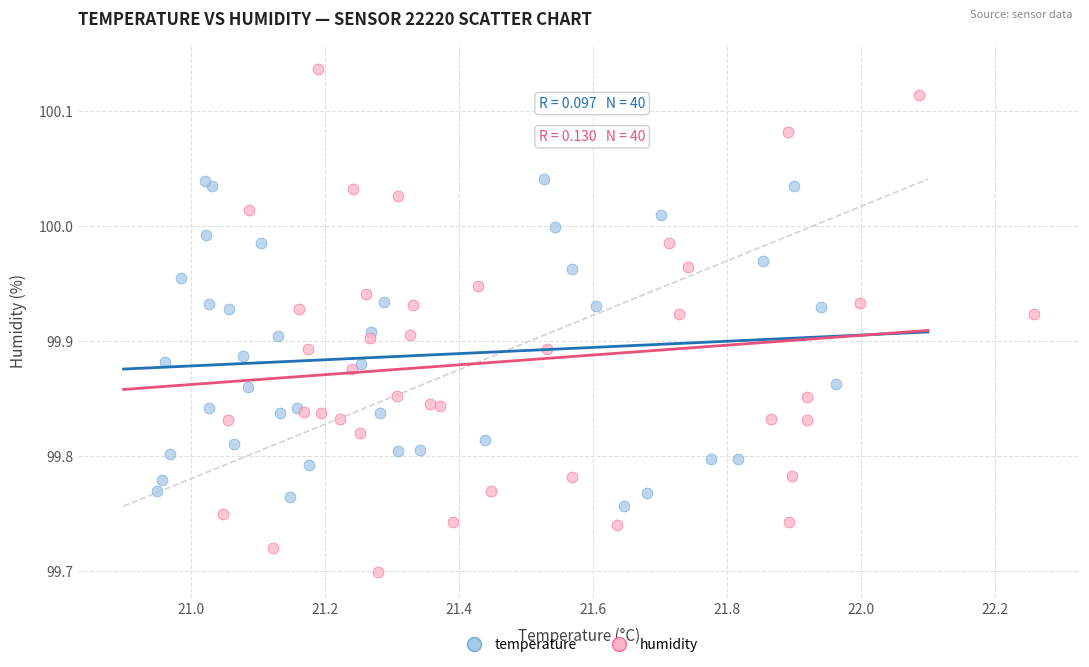

Which series reaches the maximum Y coordinate?

humidity